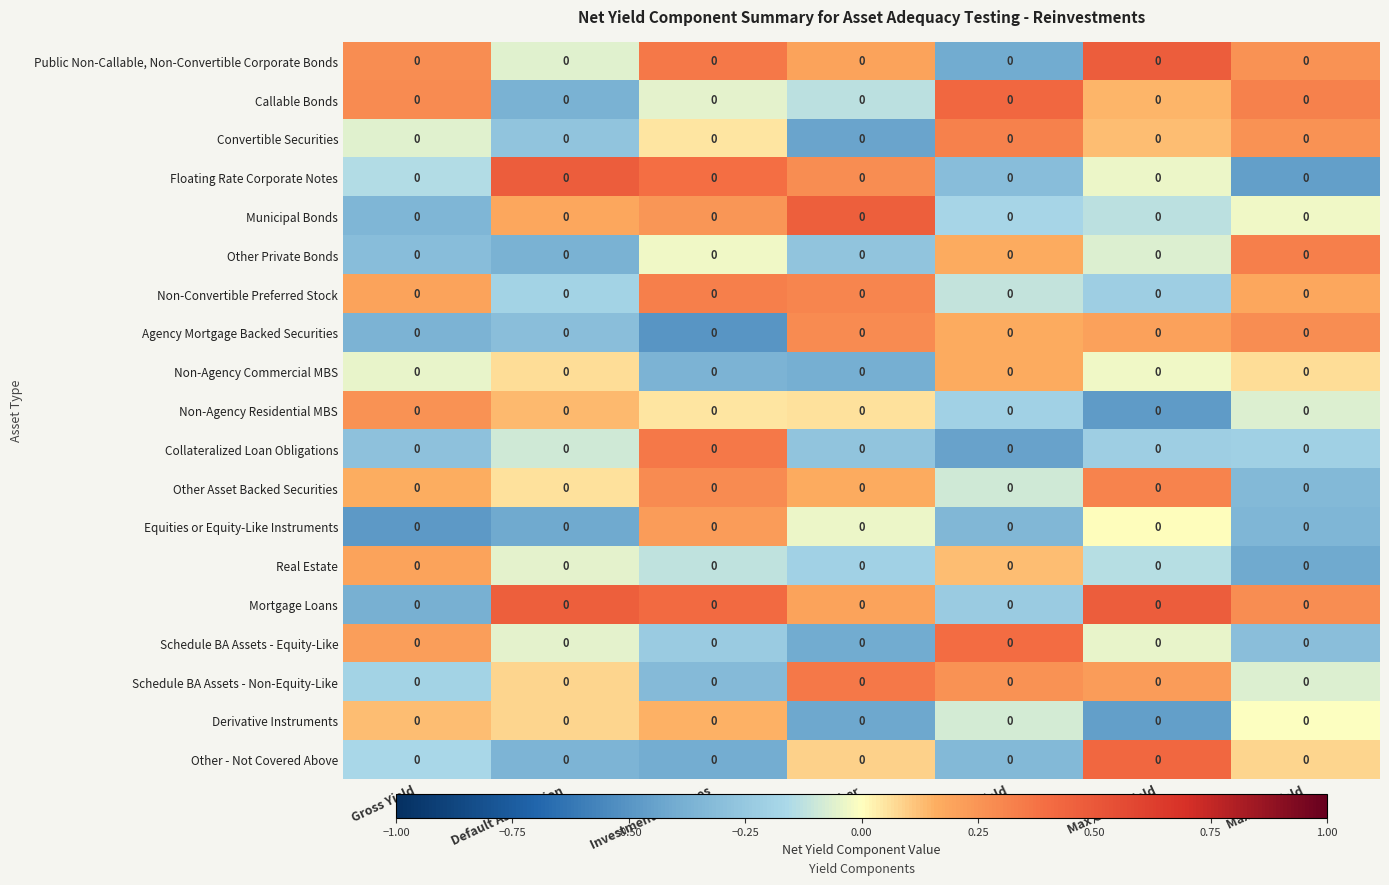

What is the minimum value for Mortgage Loans?

-0.4